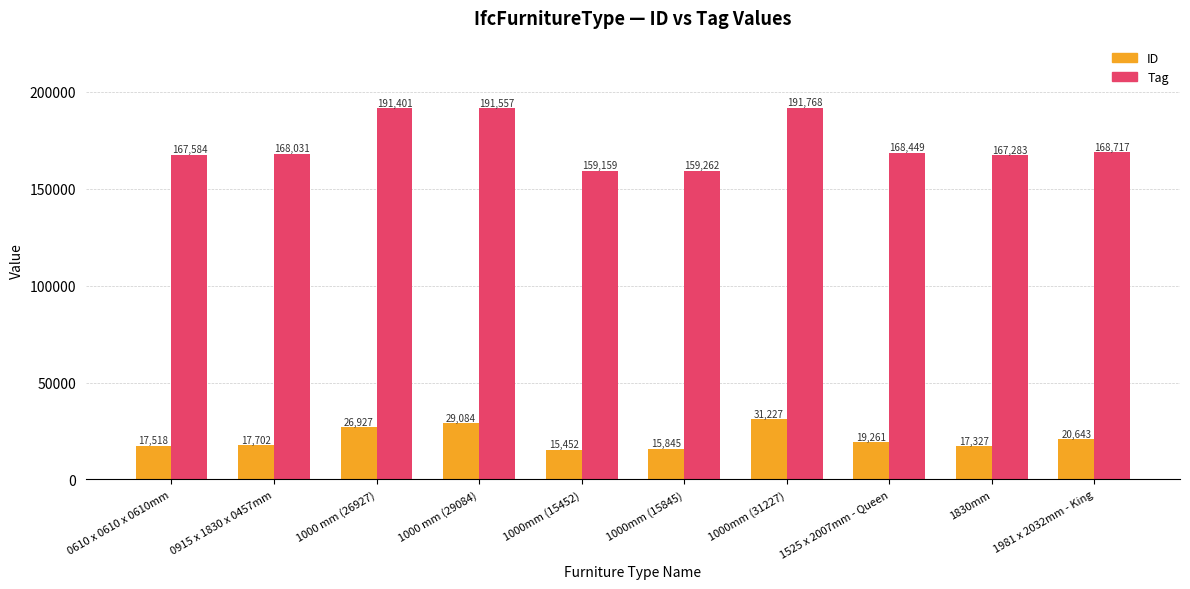

What is the approximate value of ID at 1981 x 2032mm - King, to the nearest 10?

20640